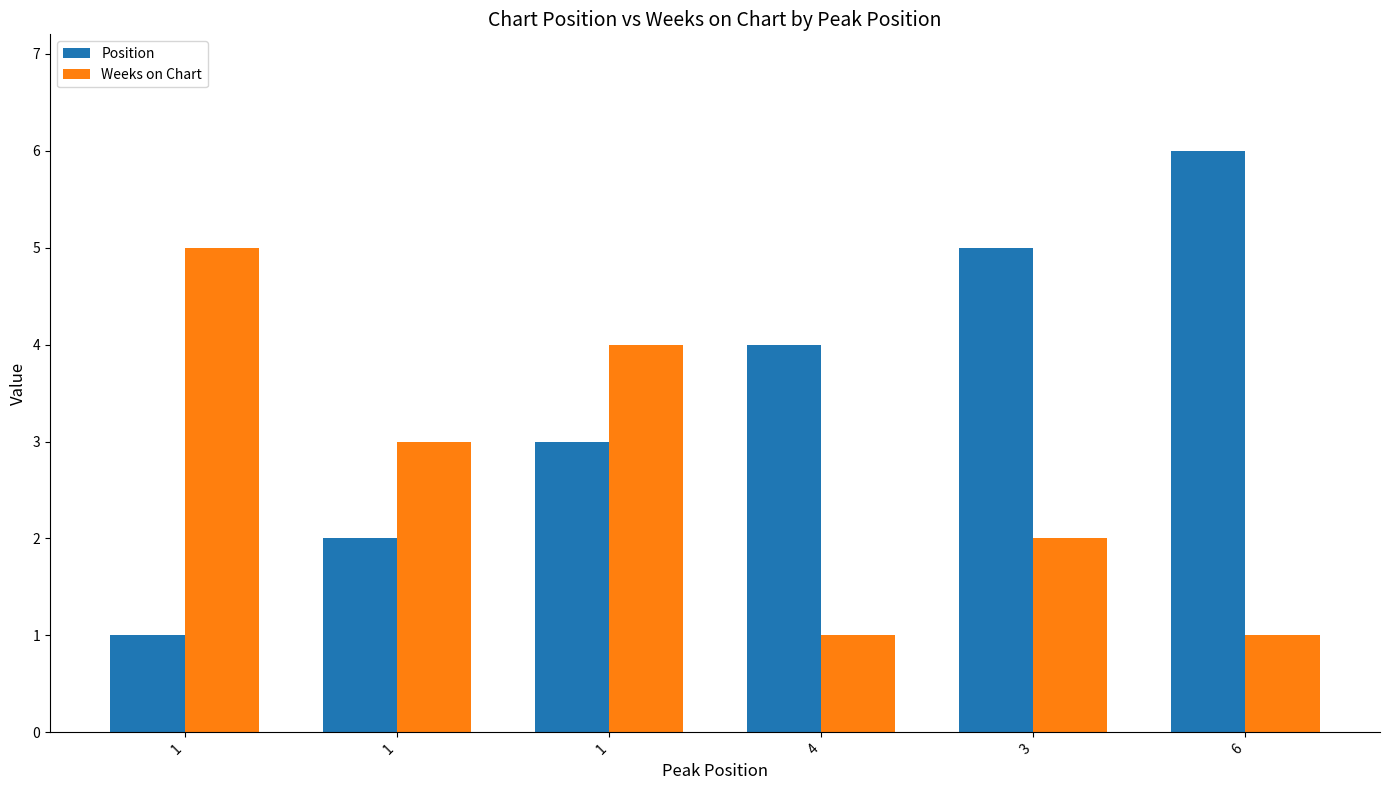

What is the highest value of the Weeks on Chart series?

5